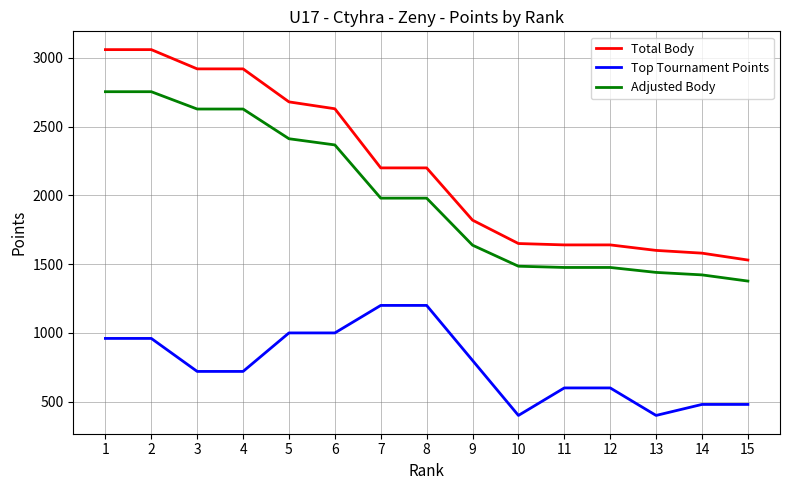

Rank the series at 7 from lowest to highest value.

Top Tournament Points, Adjusted Body, Total Body